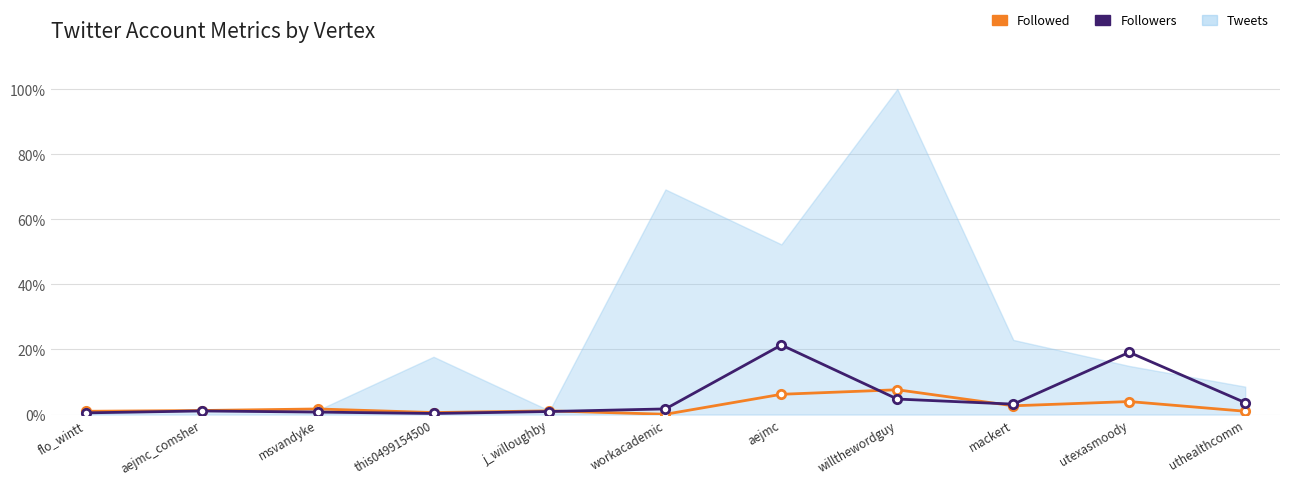

Rank the series by their maximum value, from highest to lowest.

Tweets, Followers, Followed